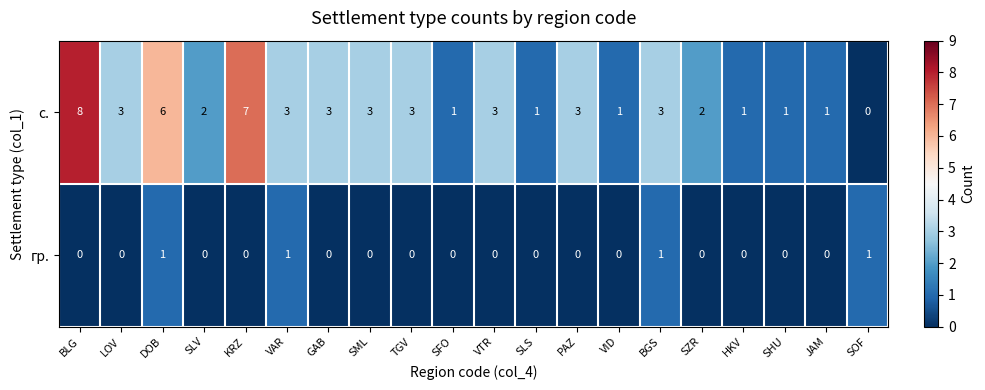

The value of с. at TGV is 1. True or false?

False